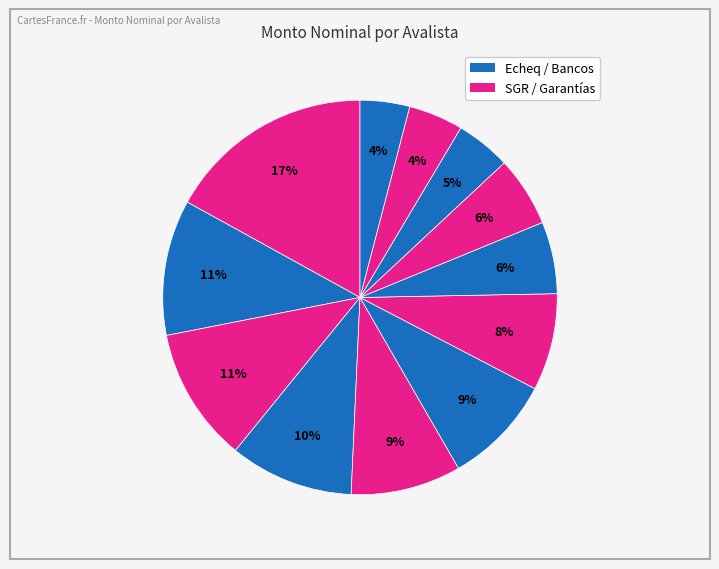

How many segments does this pie chart have?

12